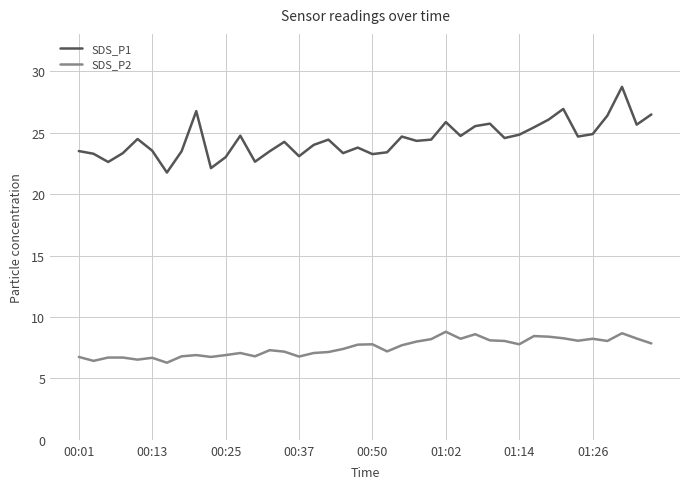

Which series has the largest total across all categories?

SDS_P1